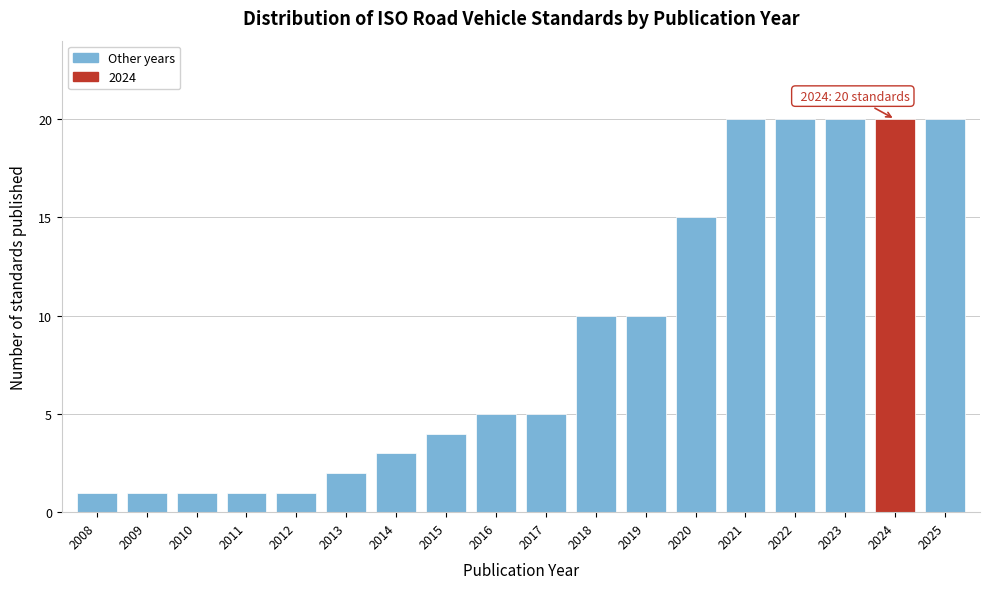

Reading right to left, what are all the values shown in this chart?

20	20	20	20	20	15	10	10	5	5	4	3	2	1	1	1	1	1